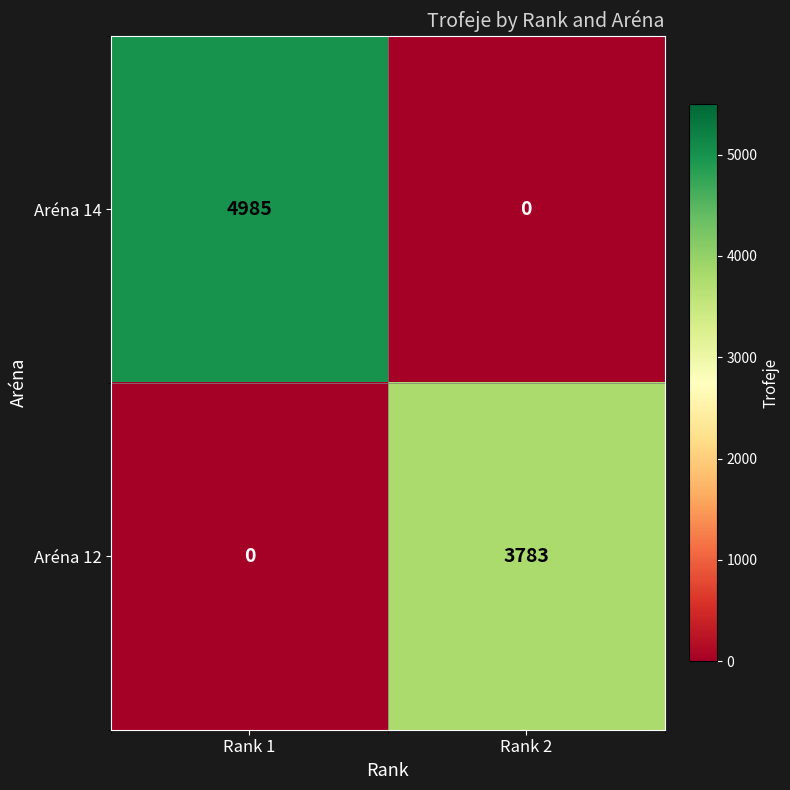

True or false: Aréna 14 has a value of 2963 at Rank 1.

False